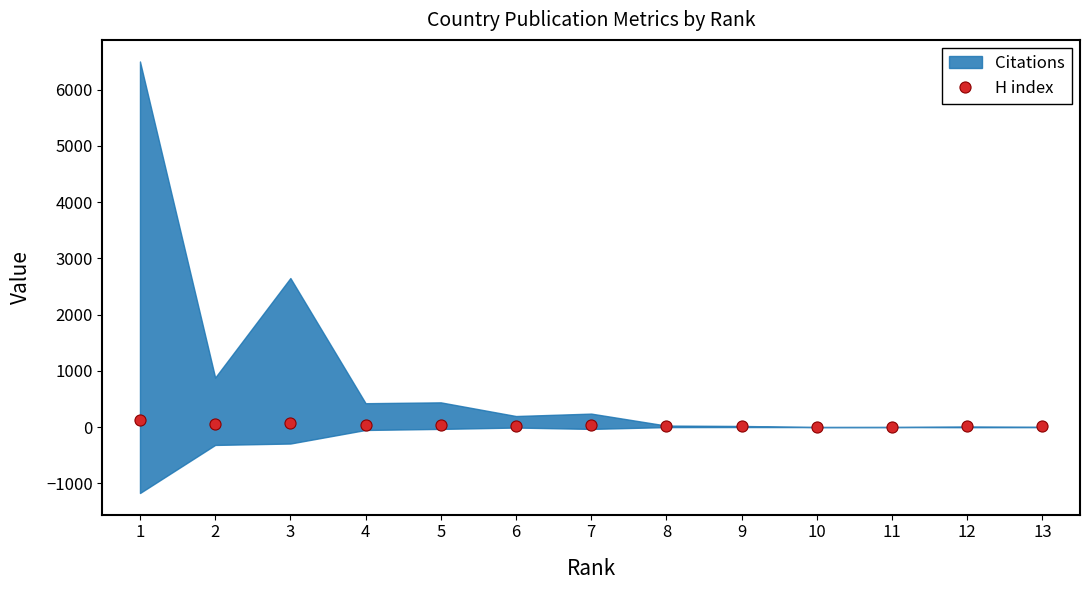

Does the chart display data point markers on the line(s)?

Yes